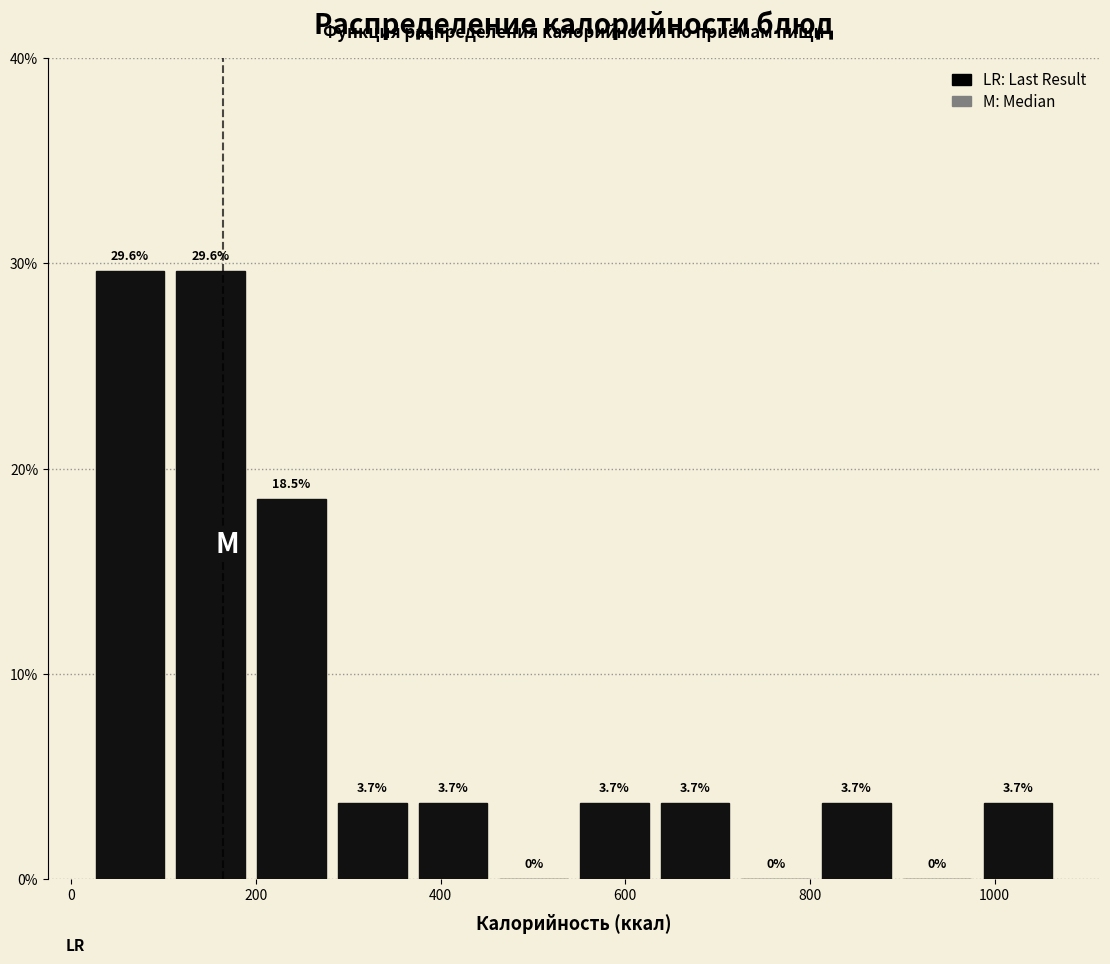

Reading left to right, list every bar in this chart as the range it spans on the x-axis followed by its height. The bar edges are not printed on the chart, so give them approximately, as read against the axis.

20 to 100: 29.6
100 to 200: 29.6
200 to 280: 18.5
280 to 360: 3.7
360 to 460: 3.7
460 to 540: 0.0
540 to 640: 3.7
640 to 720: 3.7
720 to 800: 0.0
800 to 900: 3.7
900 to 980: 0.0
980 to 1060: 3.7